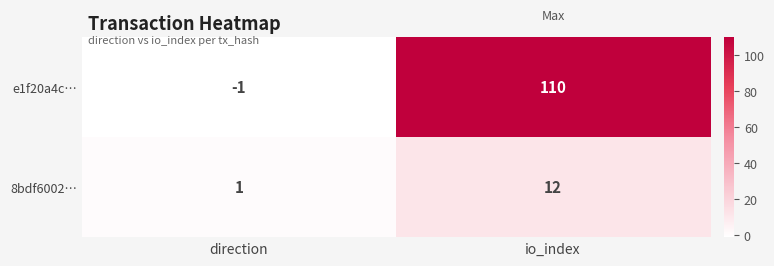

What is the sum of all 8bdf6002… values?

13